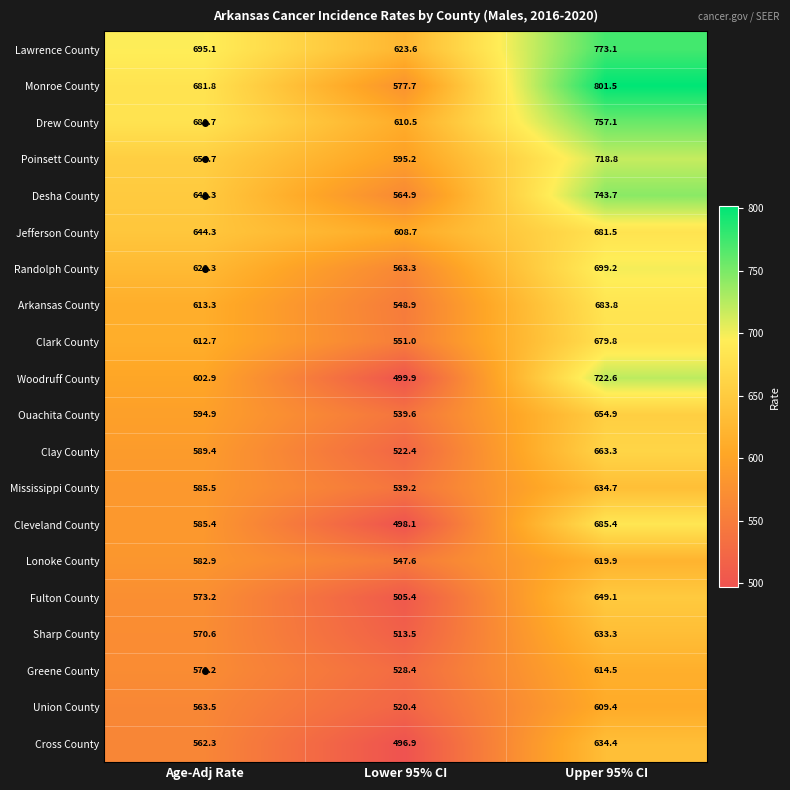

Between Lower 95% CI and Upper 95% CI, which series saw the biggest shift?

Monroe County